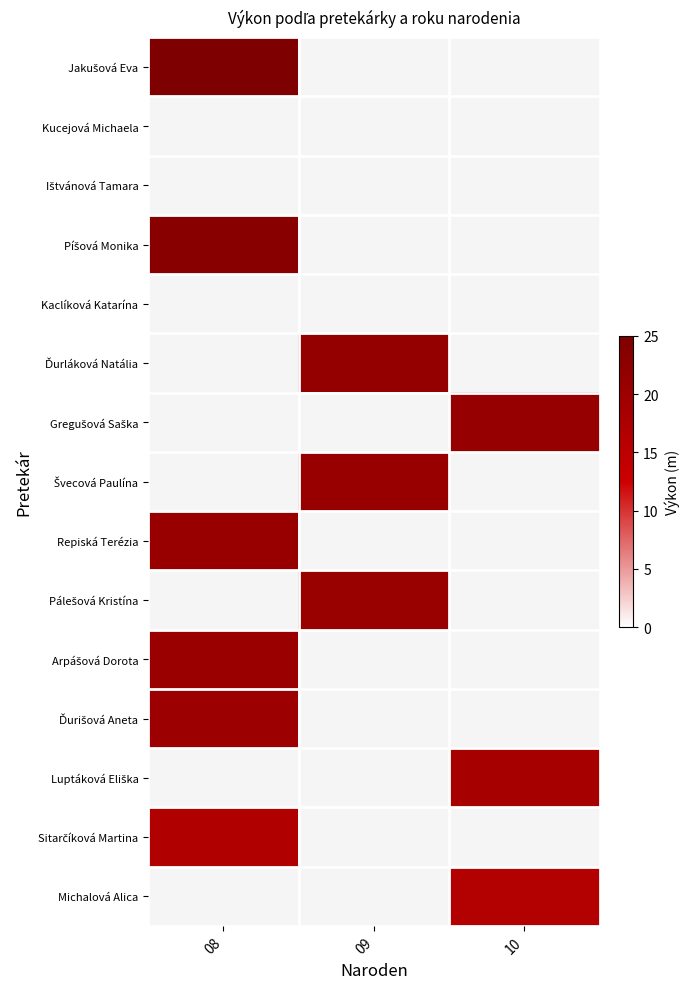

What is the greatest value displayed?

25.0